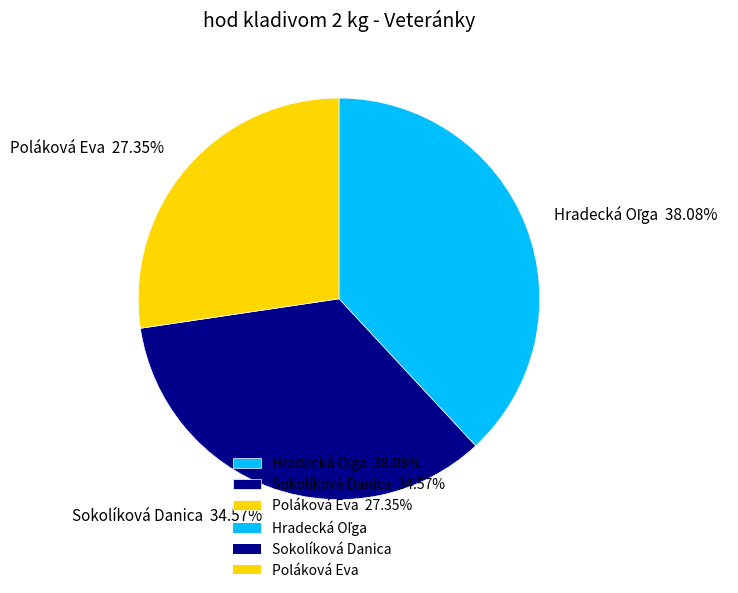

To the nearest percent, what percentage of the pie is Poláková Eva?

27%